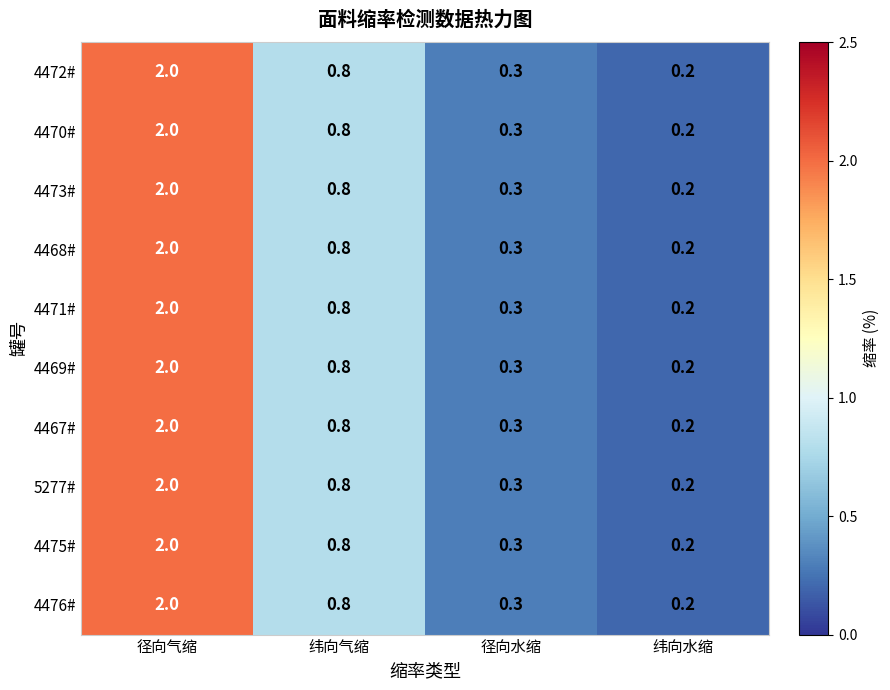

What is the difference between the maximum and second lowest values in the 5277# series?

1.7